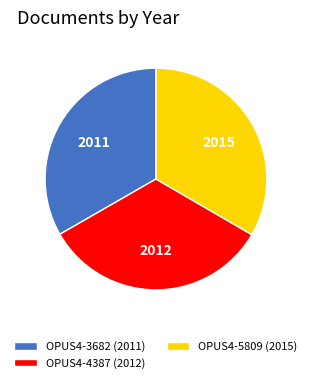

Approximately how many times larger is the value at OPUS4-4387 (2012) compared to OPUS4-3682 (2011)?

1.0